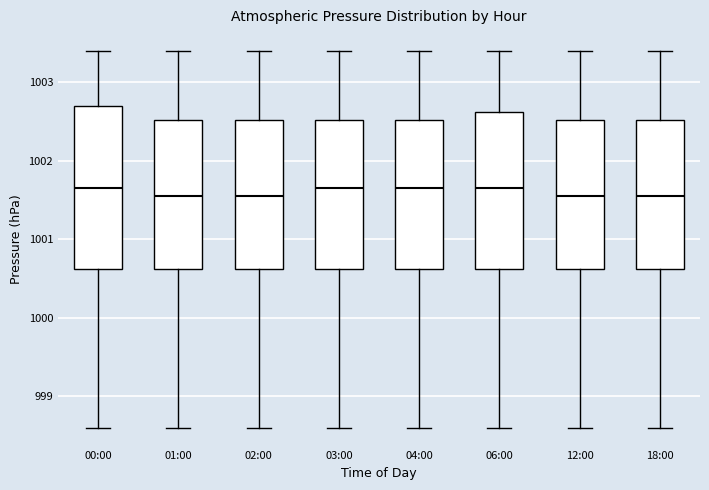

Where does the upper whisker of the box for 04:00 end on the y-axis? The values are not printed on the chart, so give them approximately, as read against the axis.

1003.4